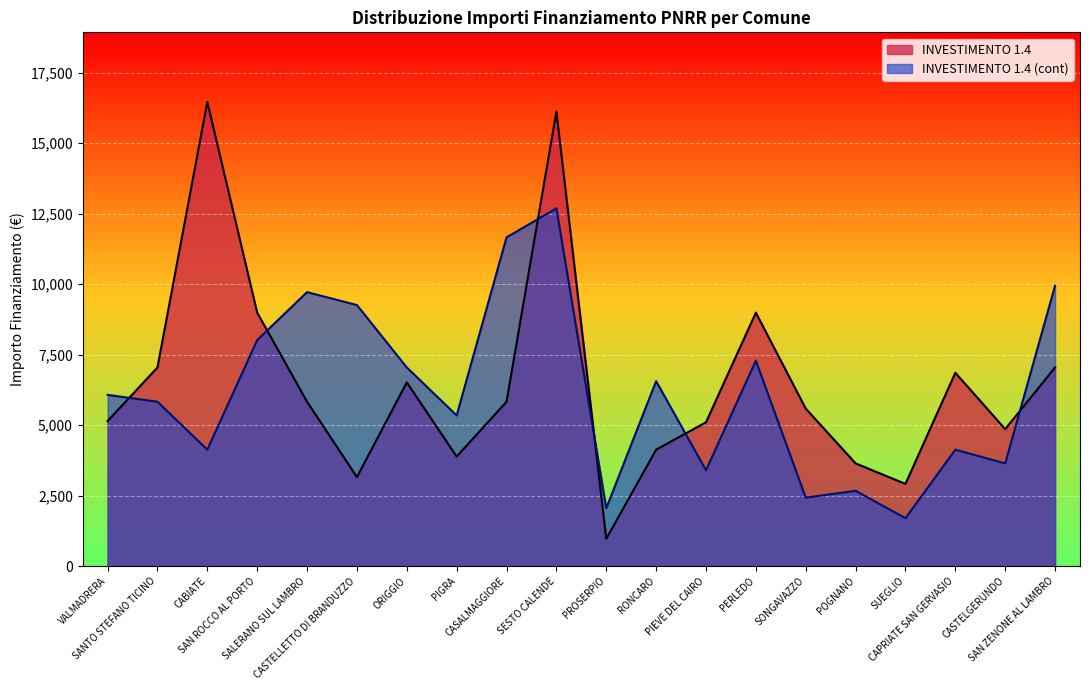

True or false: INVESTIMENTO 1.4 (cont) and INVESTIMENTO 1.4 cross at least once.

True